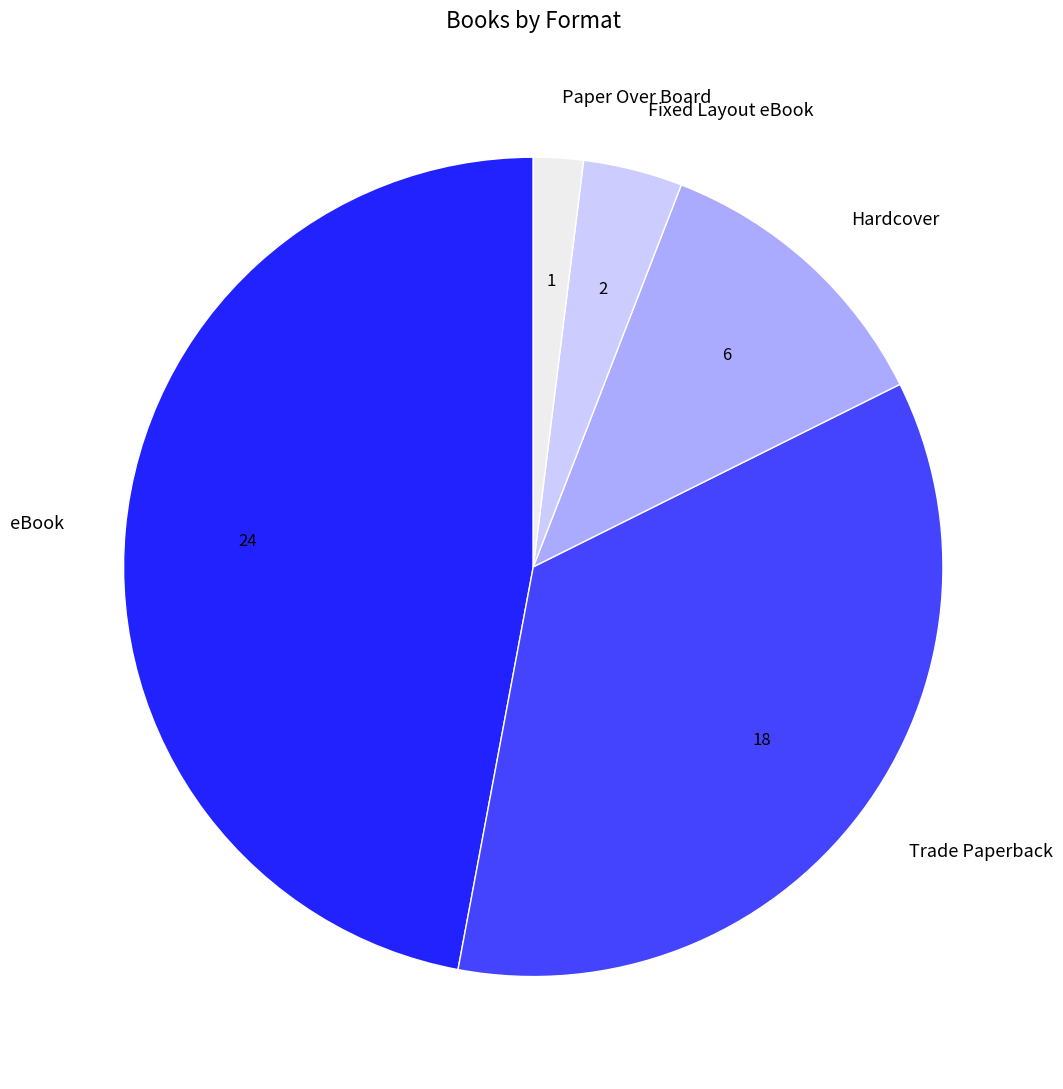

Does Trade Paperback account for over 50% of the chart?

No